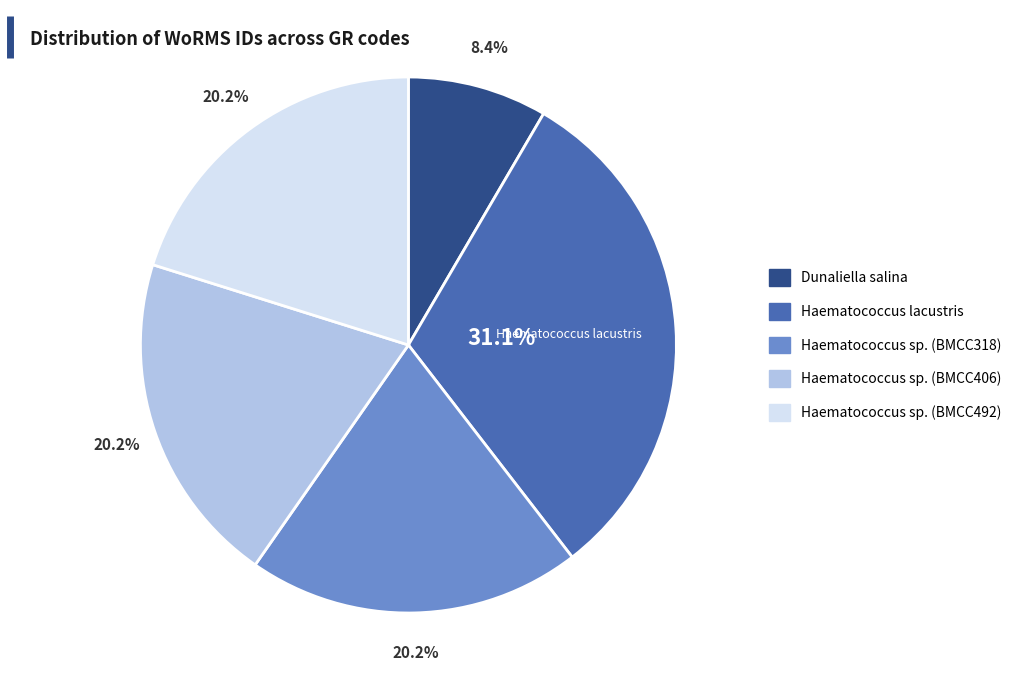

Combined, do Haematococcus sp. (BMCC318) and Dunaliella salina account for over 50%?

No